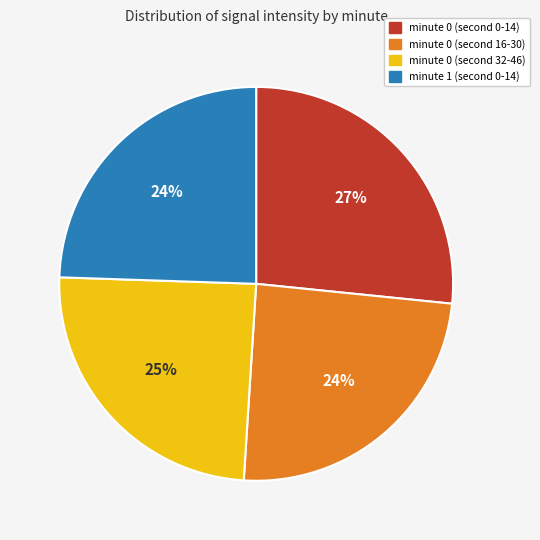

Is there any slice that represents more than half of the pie?

No